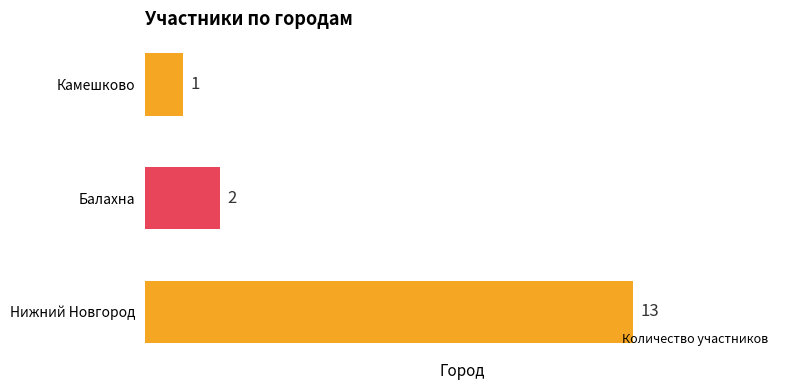

Rank the categories by value from highest to lowest.

Нижний Новгород, Балахна, Камешково